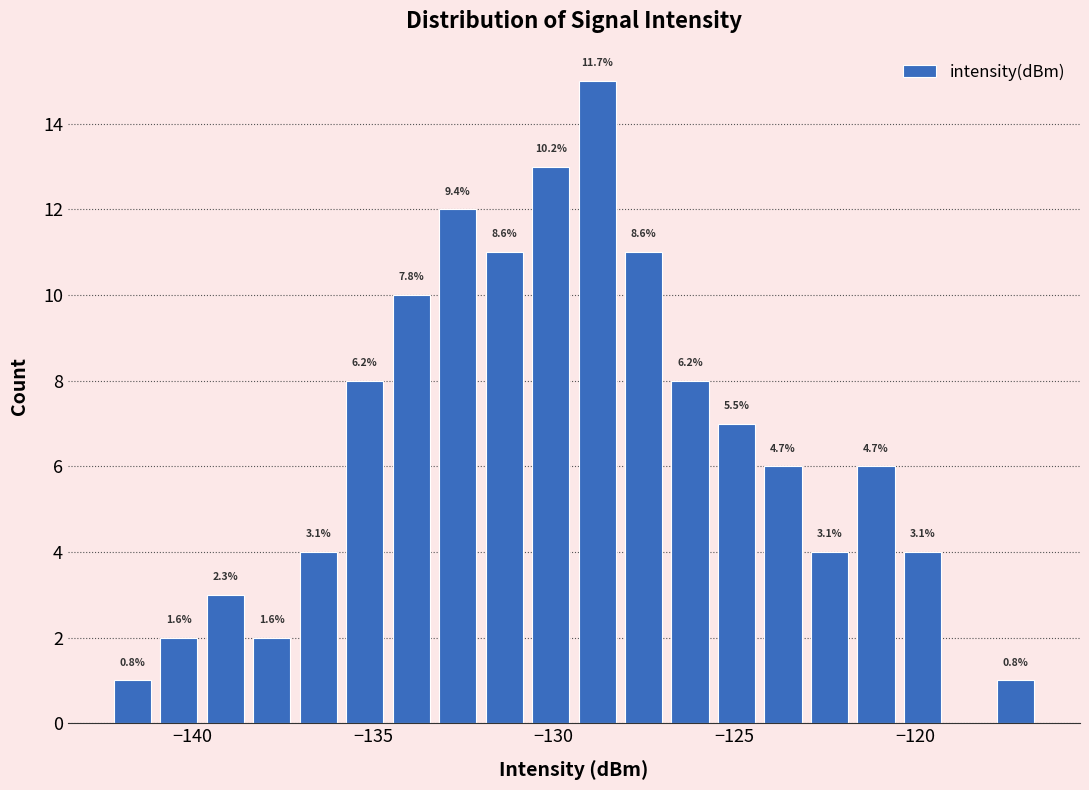

Read against the x-axis, roughly where is the centre of the tallest bar?

-129.0